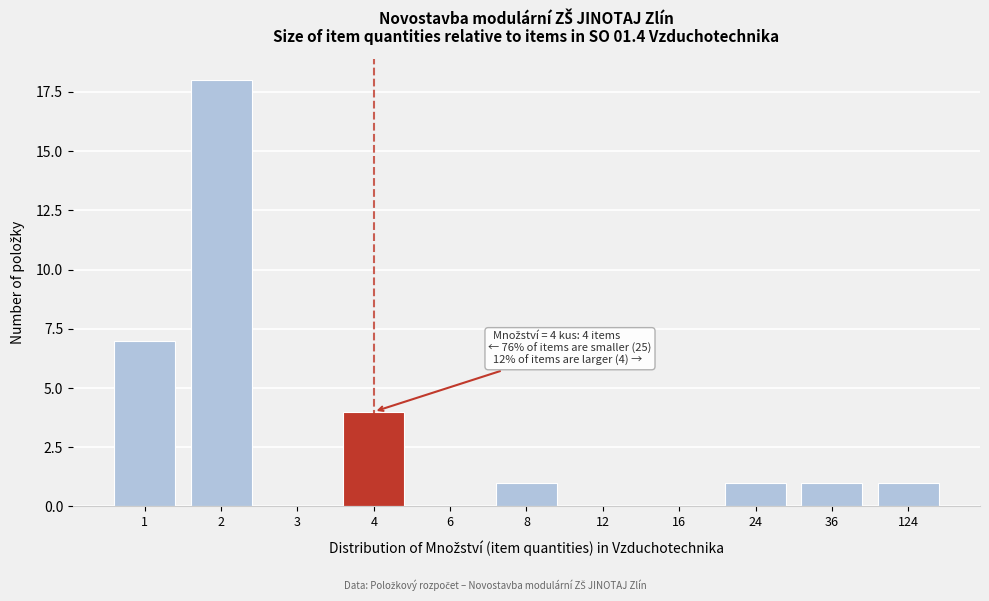

Reading right to left, list all the values displayed in this chart.

124=1	36=1	24=1	16=0	12=0	8=1	6=0	4=4	3=0	2=18	1=7